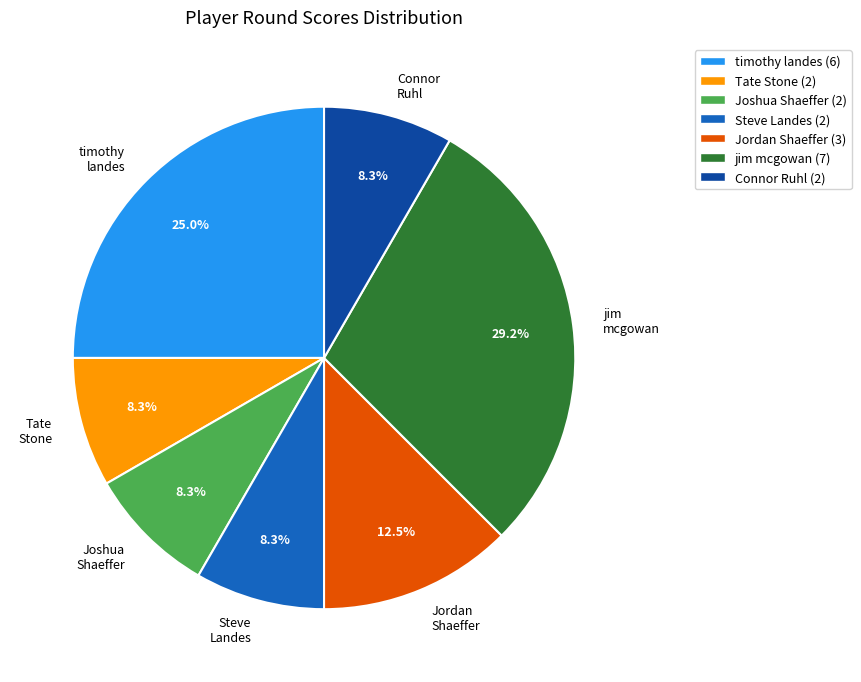

Is there any slice that represents more than half of the pie?

No